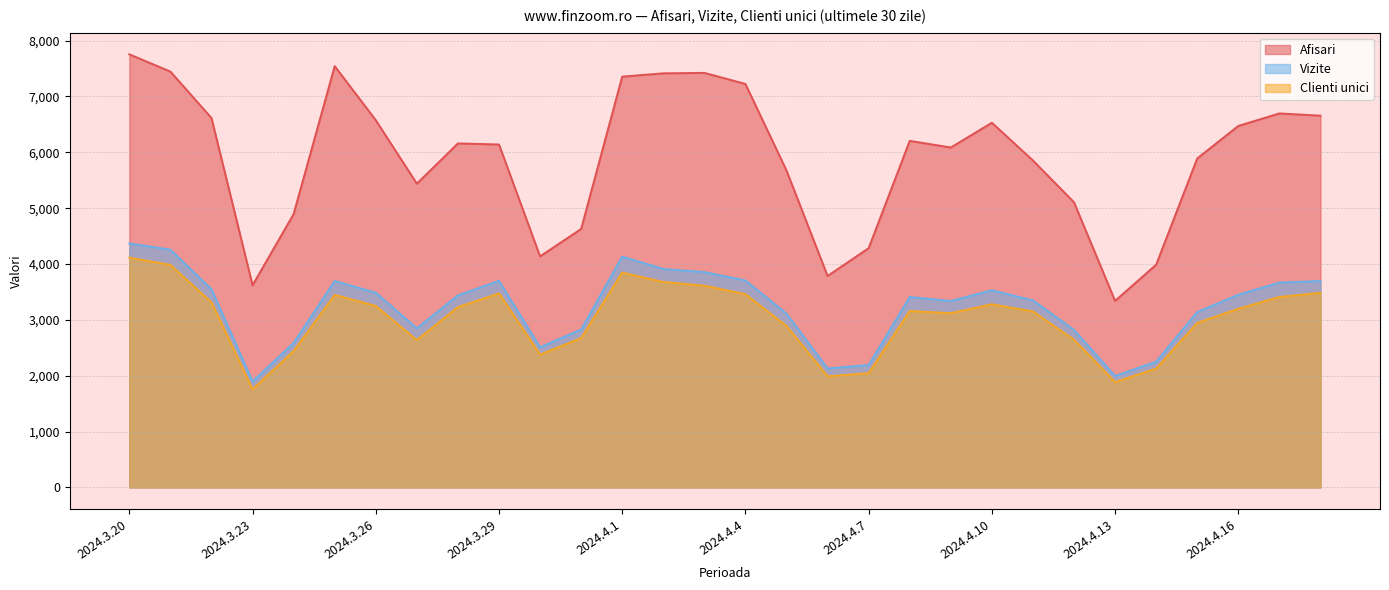

How many series are shown in this chart?

3